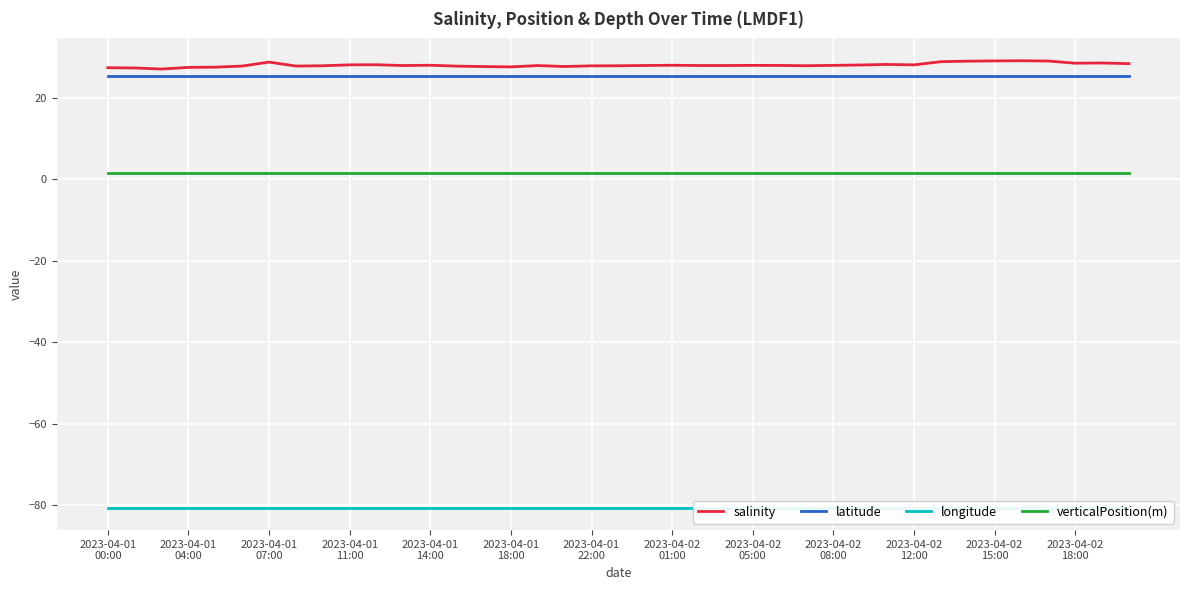

What is the greatest value displayed?

29.0